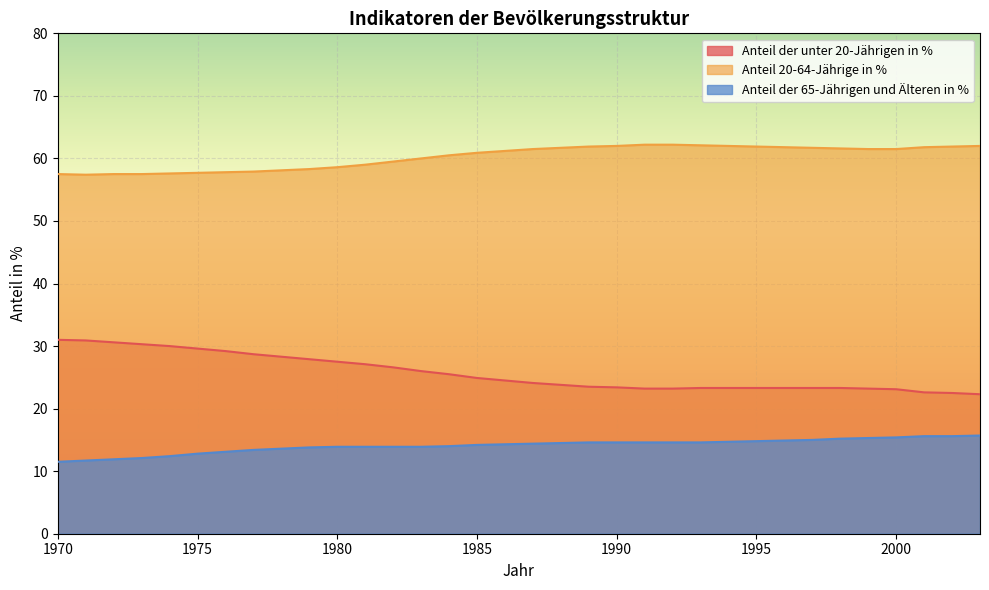

How many distinct data groups are displayed?

3